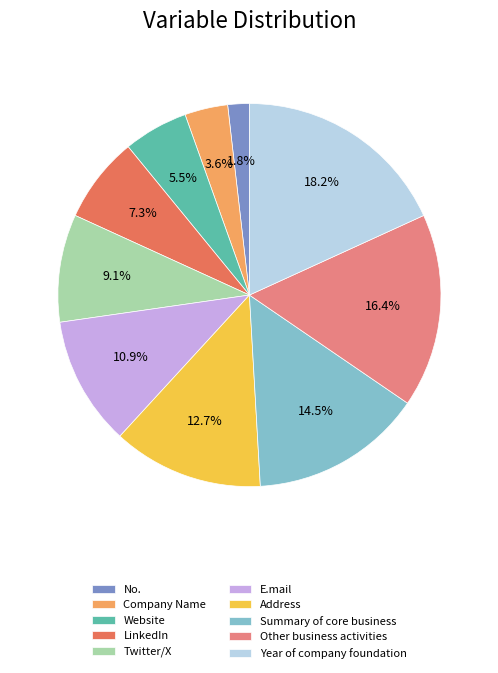

True or false: Address accounts for 5% of the total.

False